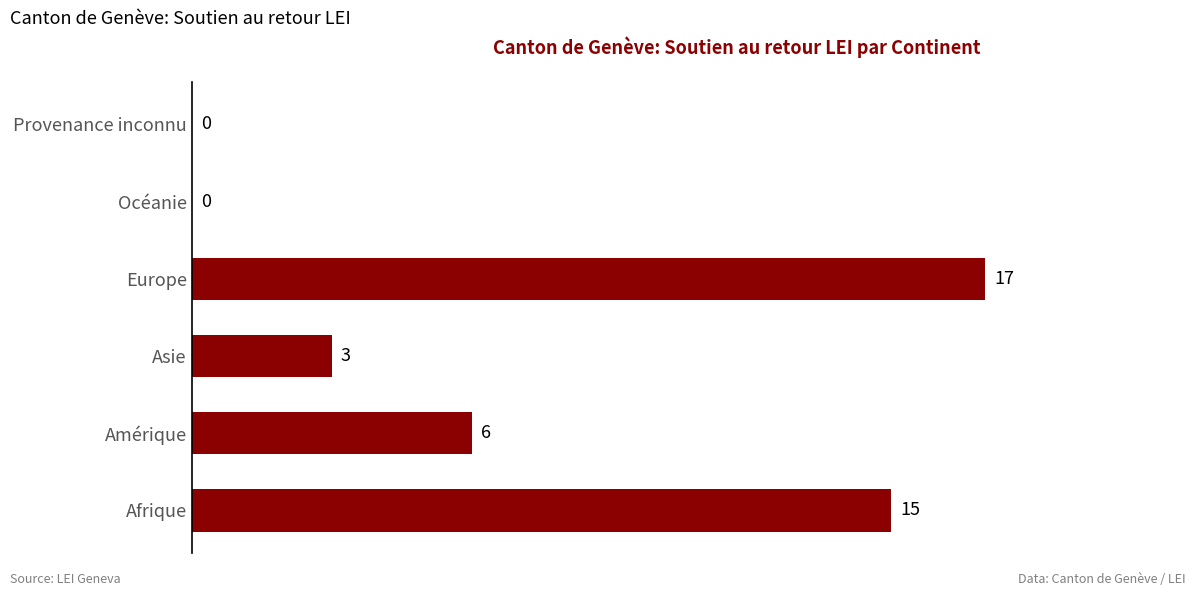

Reading bottom to top, what are all the values shown in this chart?

Afrique=15	Amérique=6	Asie=3	Europe=17	Océanie=0	Provenance inconnu=0